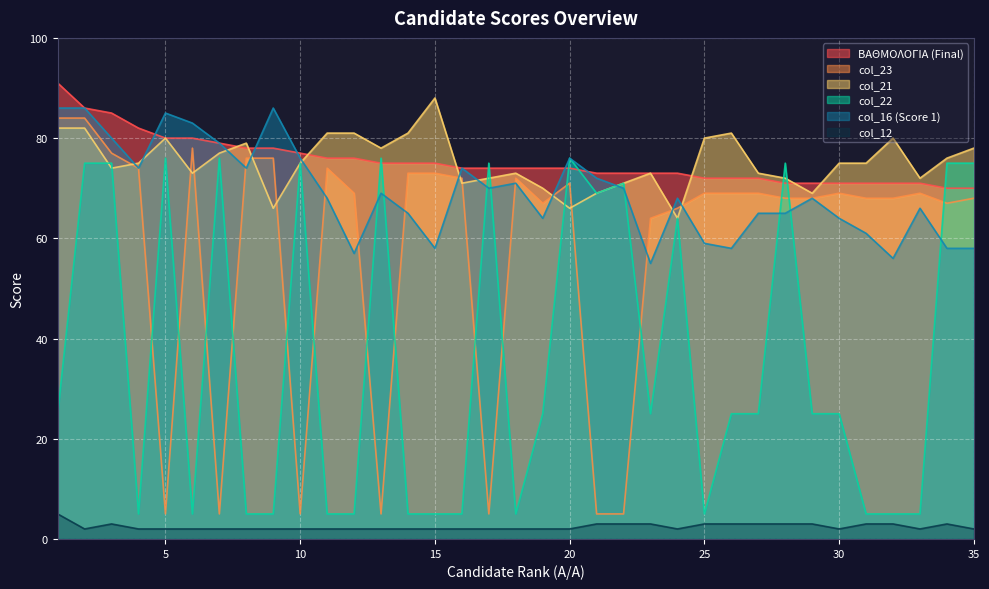

Where is col_16 nearest to the value 70?

17